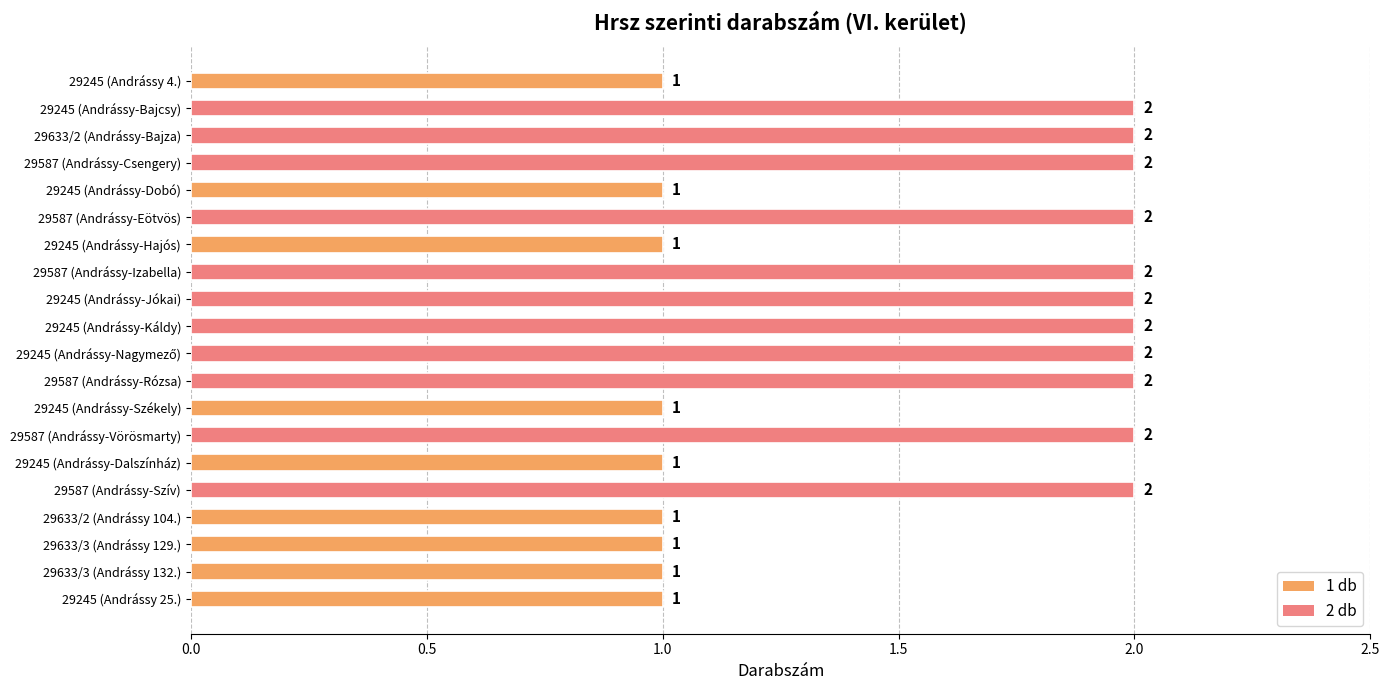

What is the value of the 14th bar from the top?

2